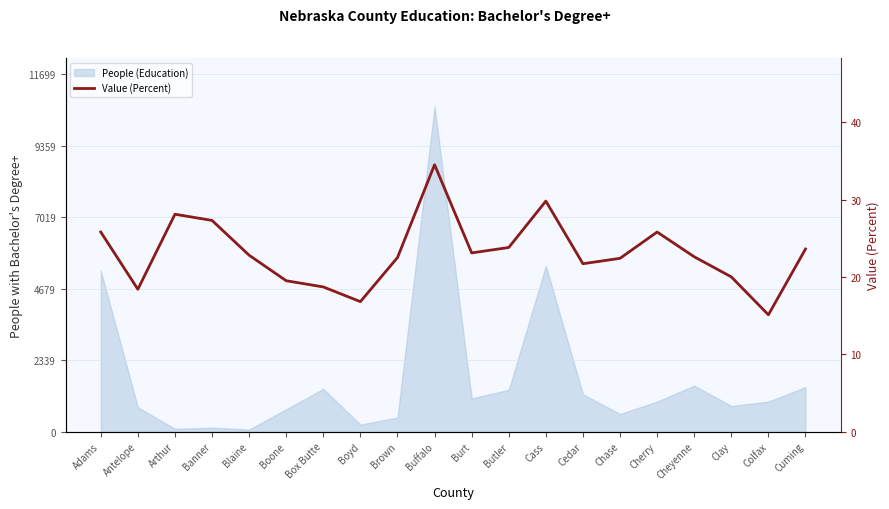

Is it true that the value at Chase is 22.4?

True